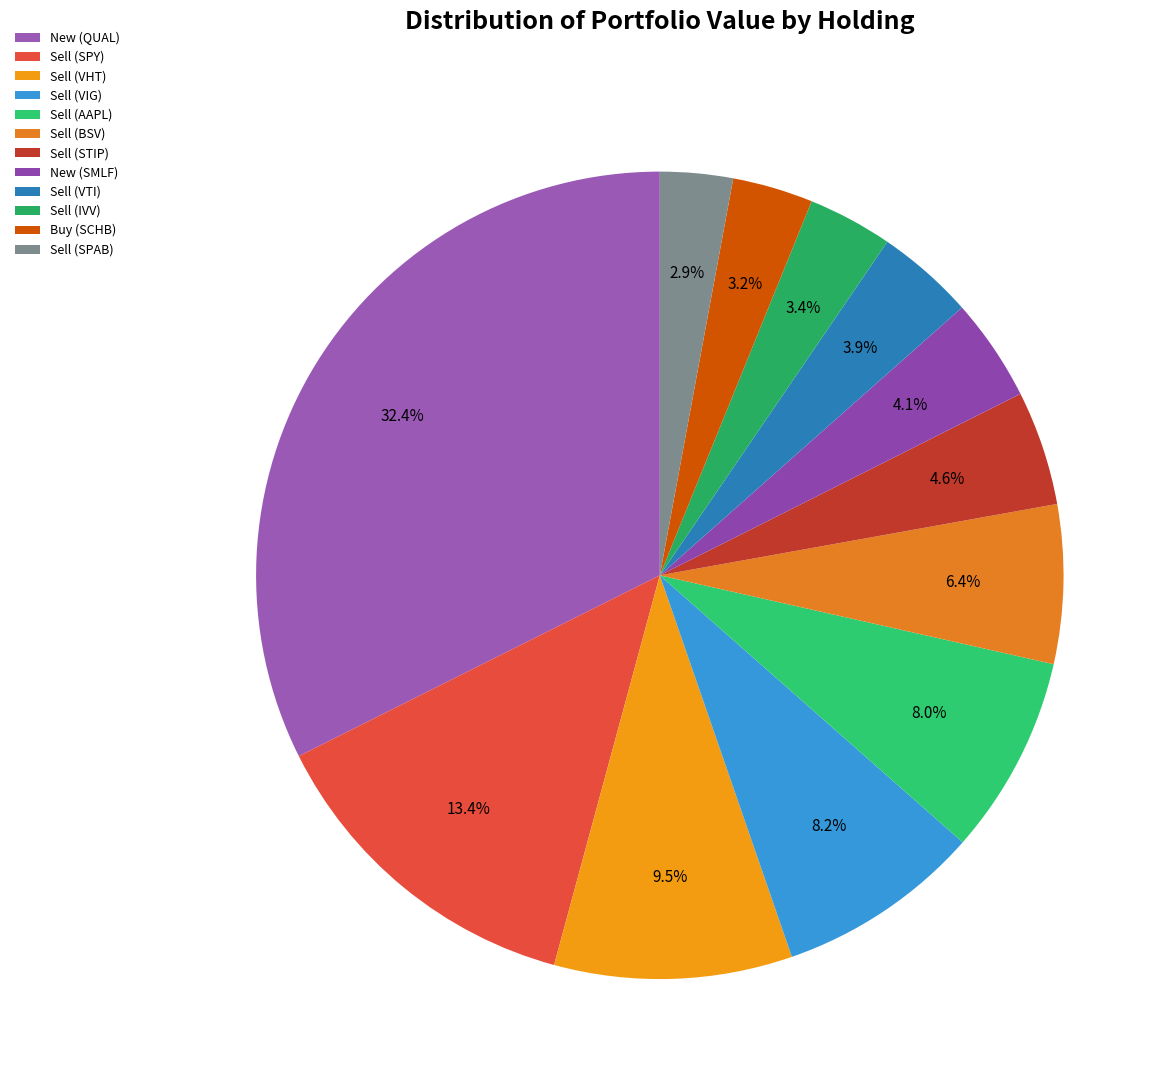

Is it true that New (QUAL) is 32% of the pie?

True